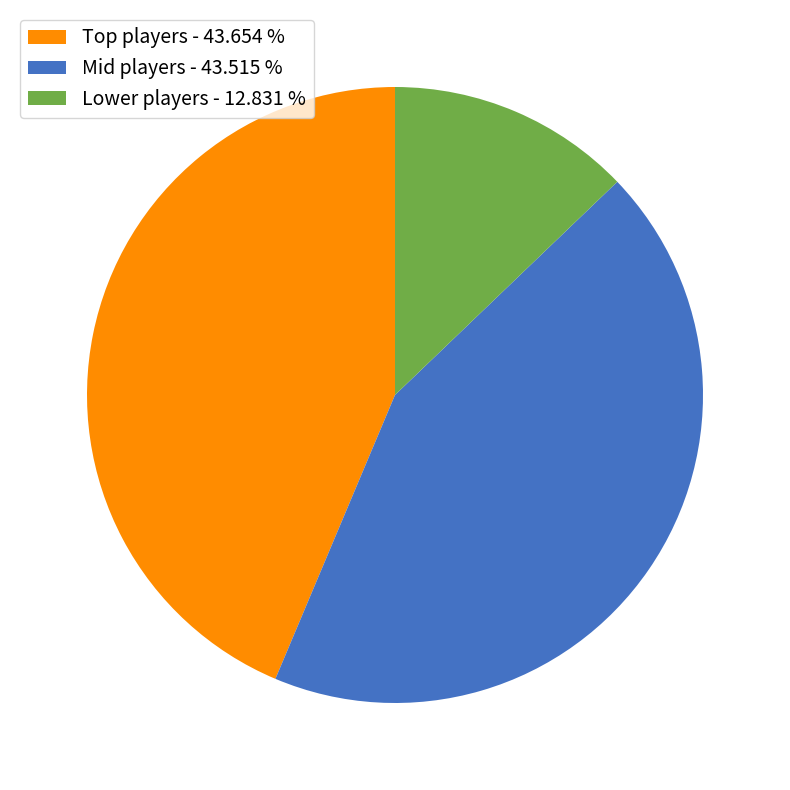

Which has a higher value, Lower players - 12.831 % or Mid players - 43.515 %?

Mid players - 43.515 %